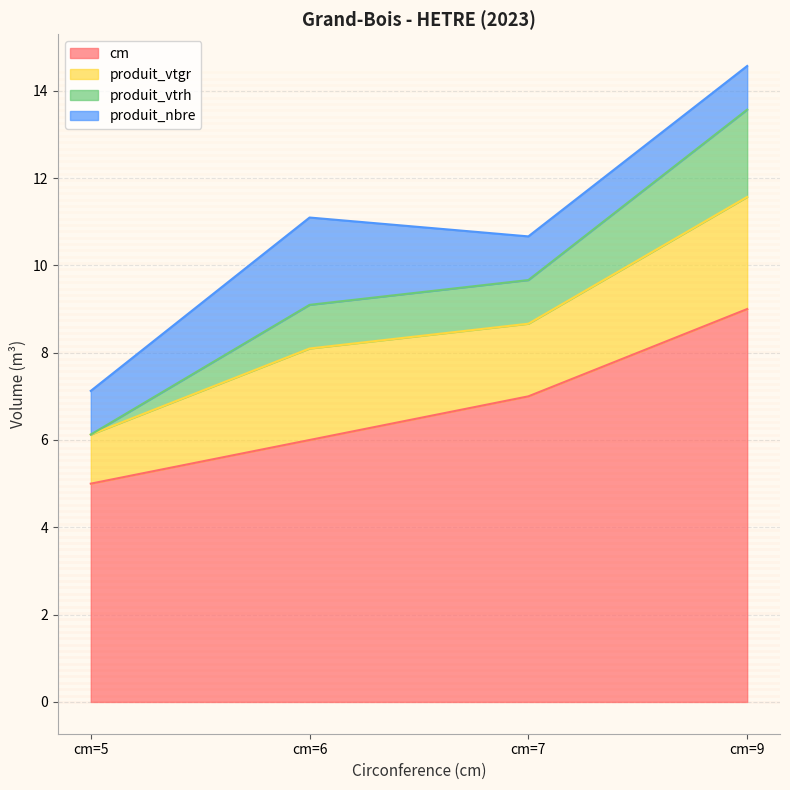

True or false: produit_vtrh and cm cross at least once.

False